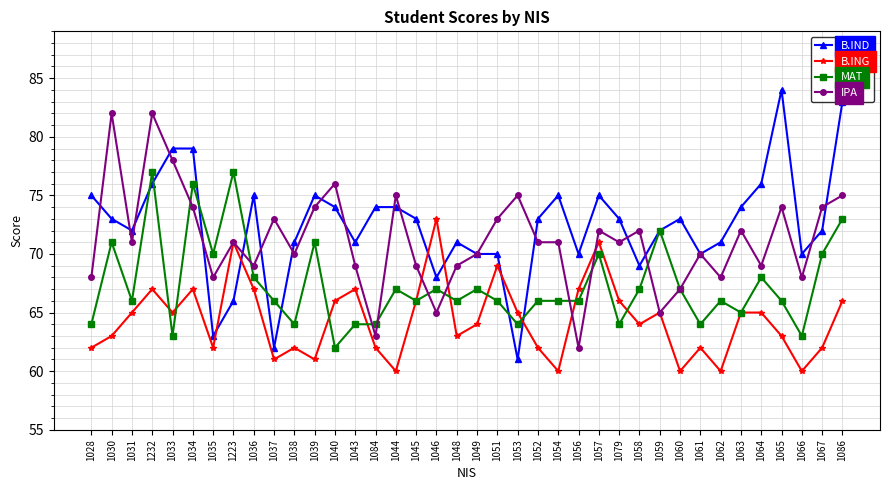

Rank the series at 1033 from lowest to highest value.

MAT, B.ING, IPA, B.IND